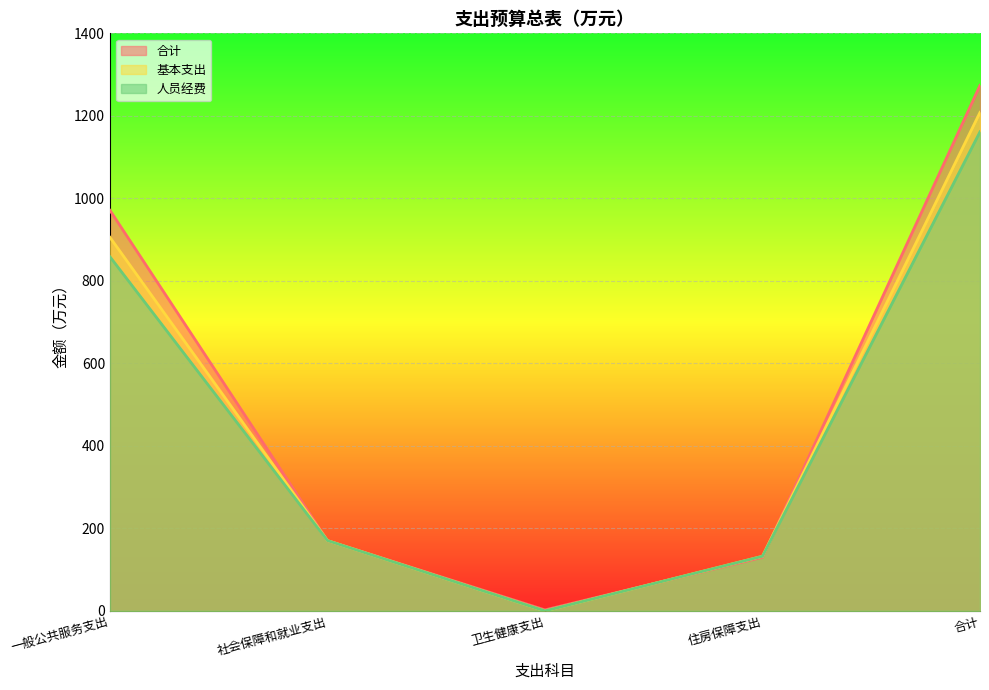

Is it true that 人员经费 equals 170.4 at 社会保障和就业支出?

True